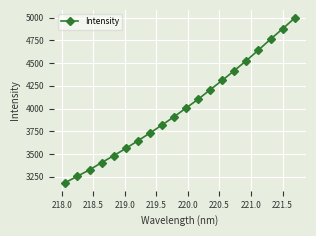

What is the value of the 8th point from the left?

3729.3